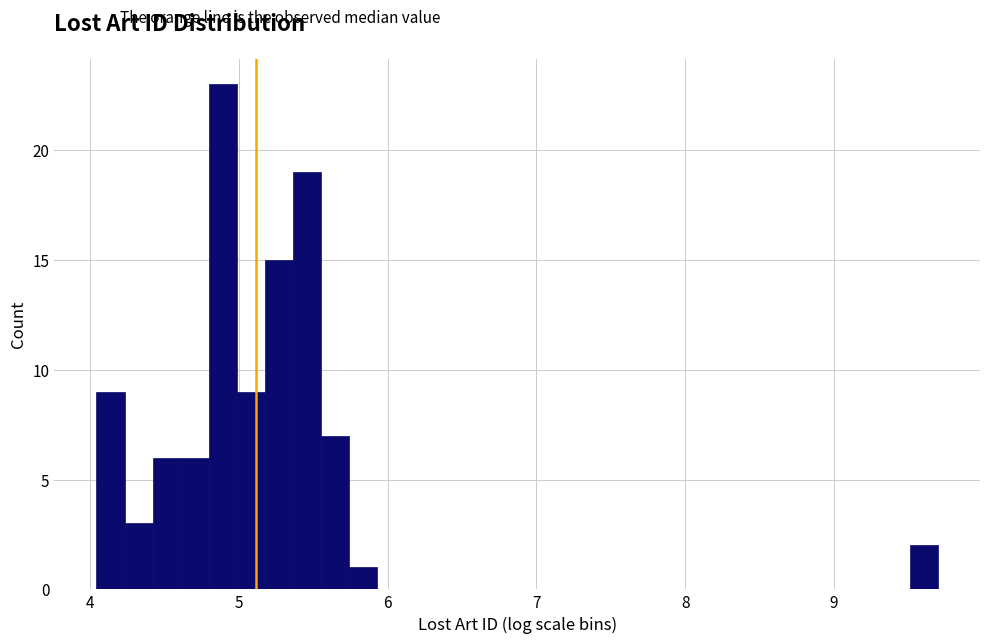

Read against the x-axis, roughly where is the centre of the tallest bar?

4.9